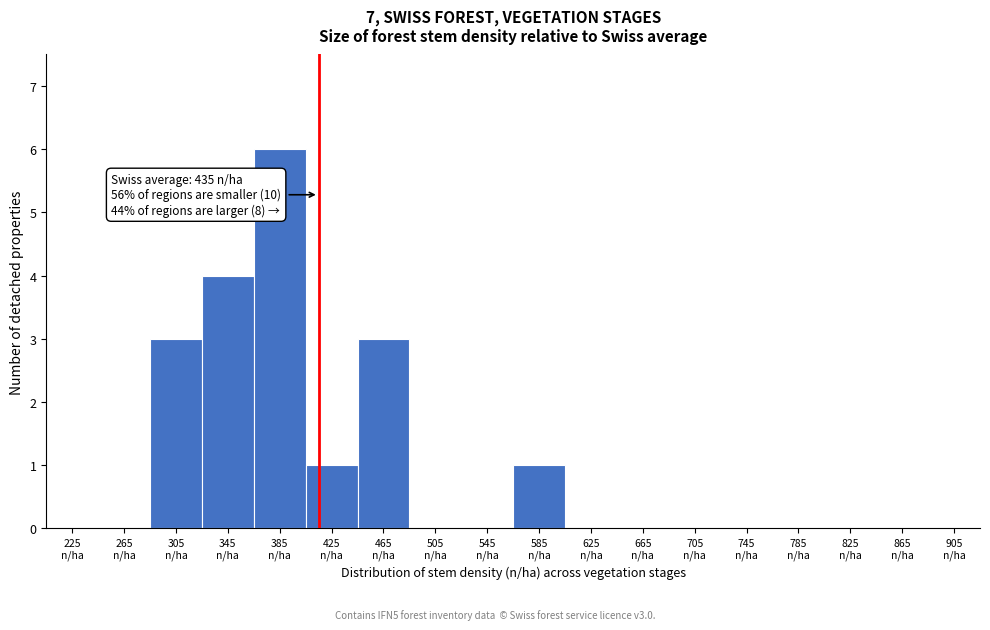

What is the sum of all values?

18